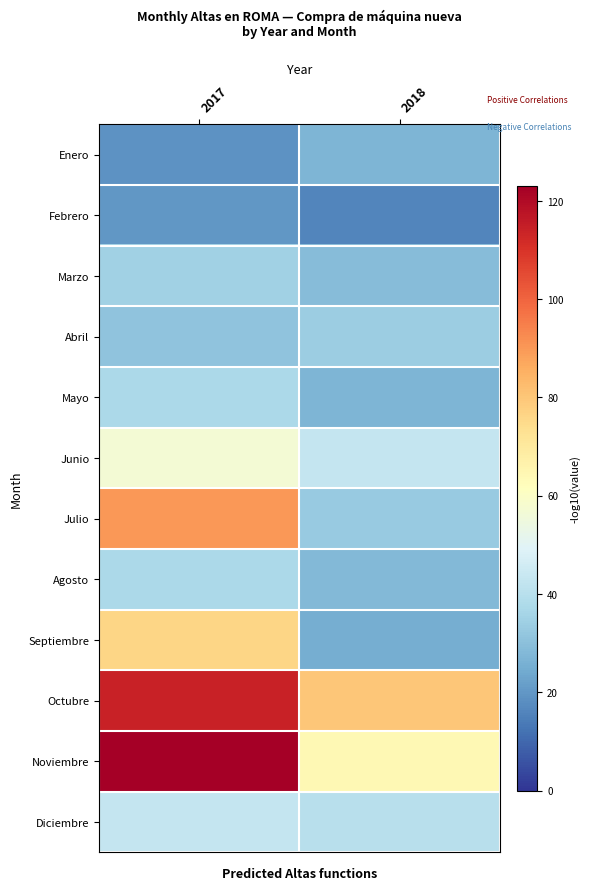

At which category is the sum across all series the highest?

2017